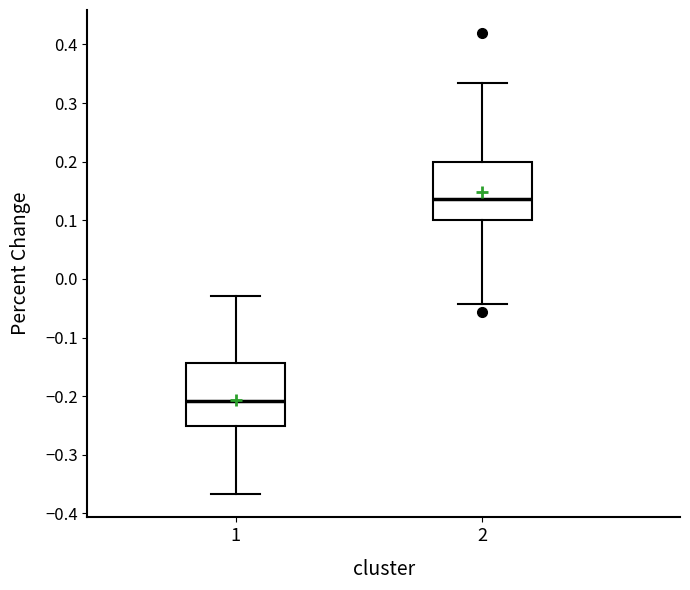

Reading left to right, transcribe this box plot: for each box, give where its median line is, the range the box spans, and where its two whiskers end, as read against the y-axis. The values are not printed on the chart, so give them approximately, as read against the axis.

1: median -0.21, box -0.25 to -0.14, whiskers -0.37 to -0.03
2: median 0.14, box 0.10 to 0.20, whiskers -0.04 to 0.33